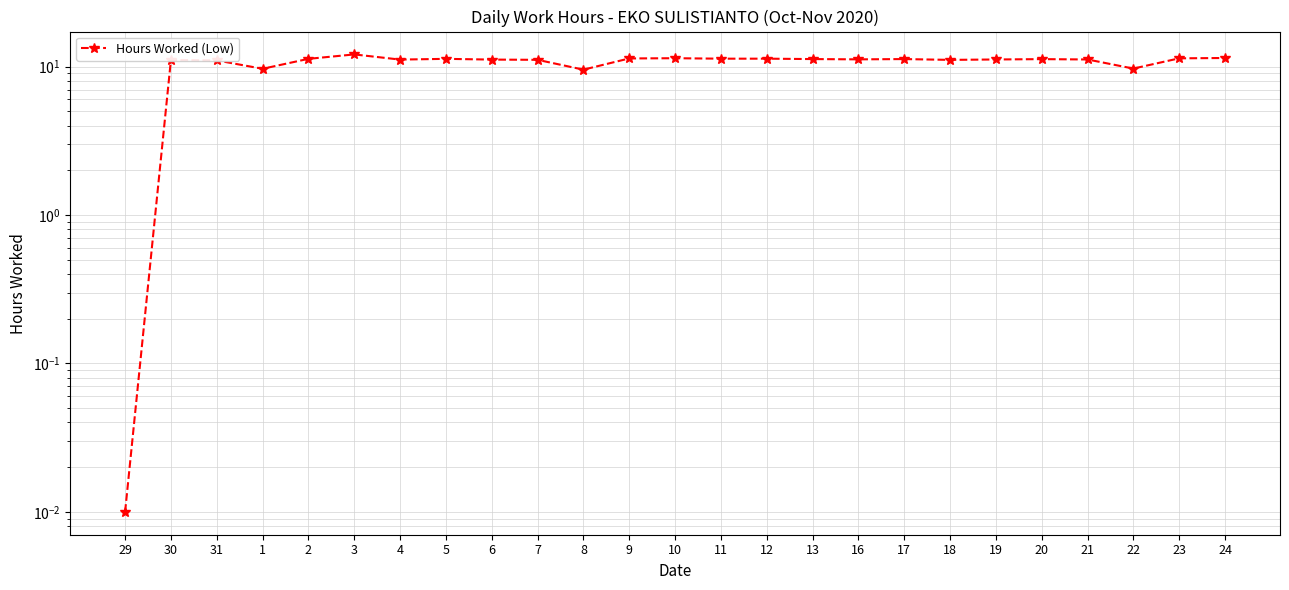

Which label corresponds to the largest value in the chart?

3